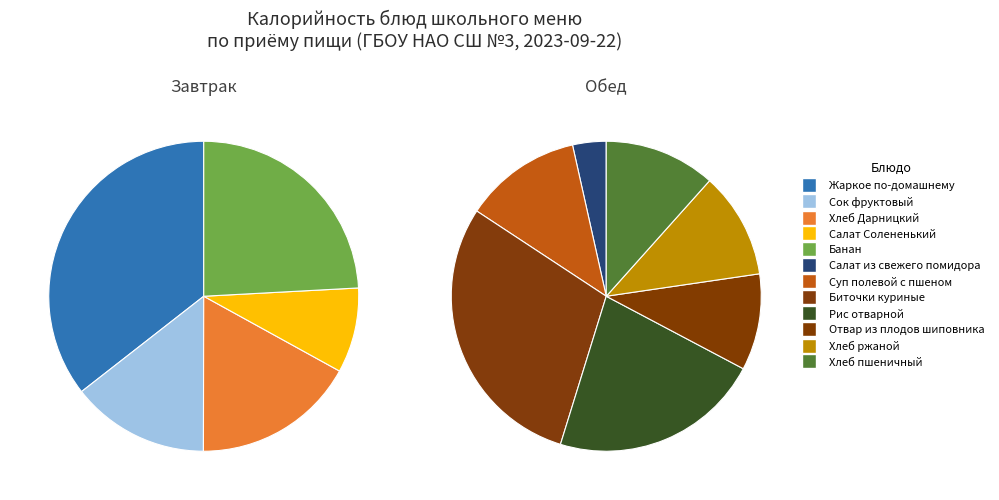

Approximately how many times larger is the value at Хлеб Дарницкий compared to Банан?

0.7